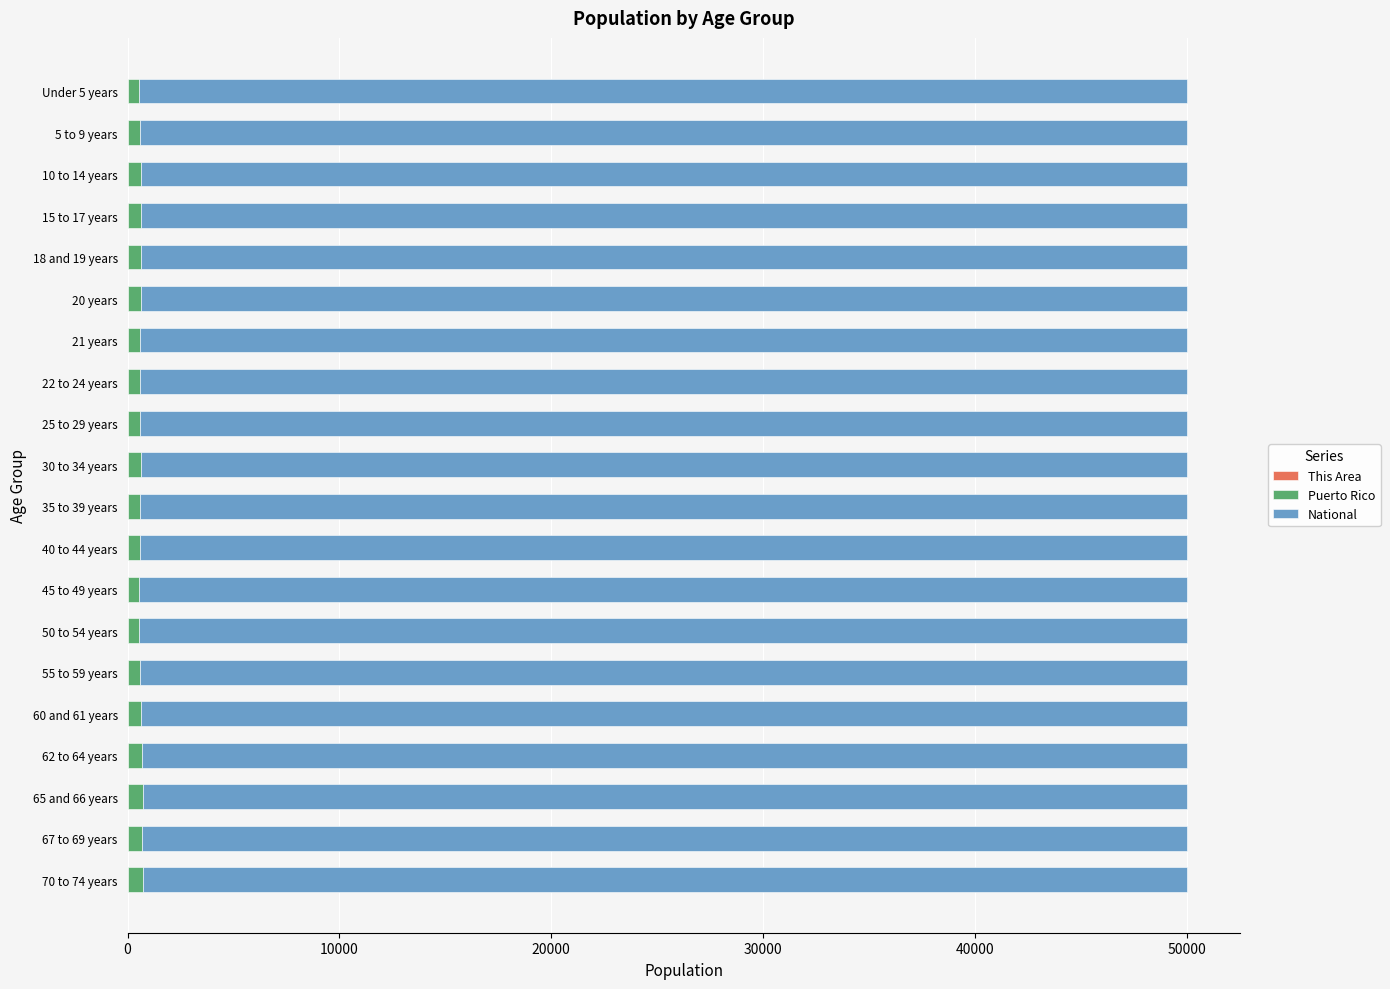

Count the number of data series in this chart.

3